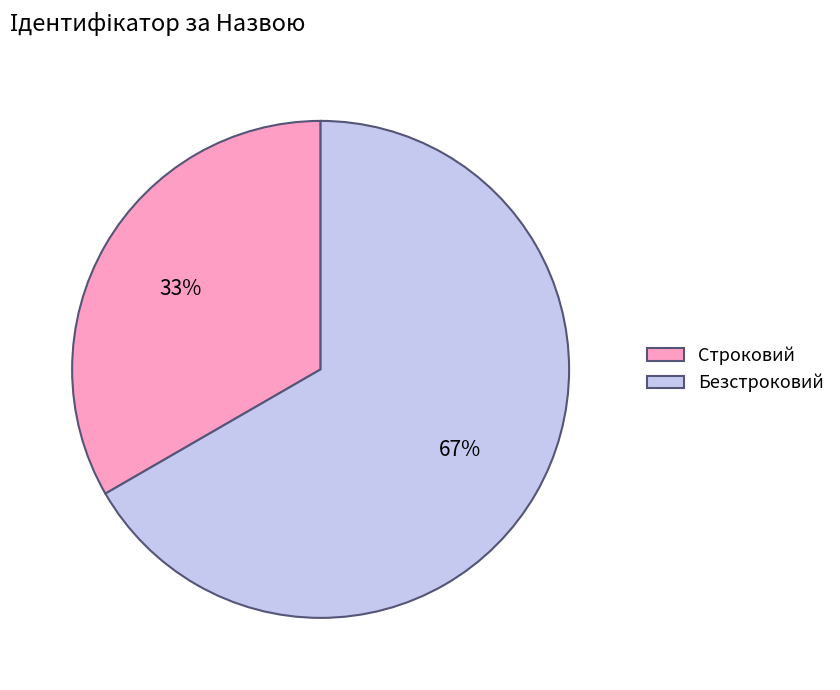

Which slice is the largest?

Безстроковий